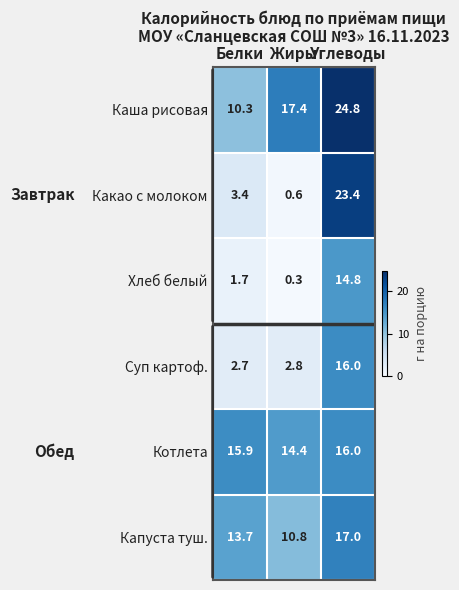

Which series has the largest total across all categories?

Каша рисовая